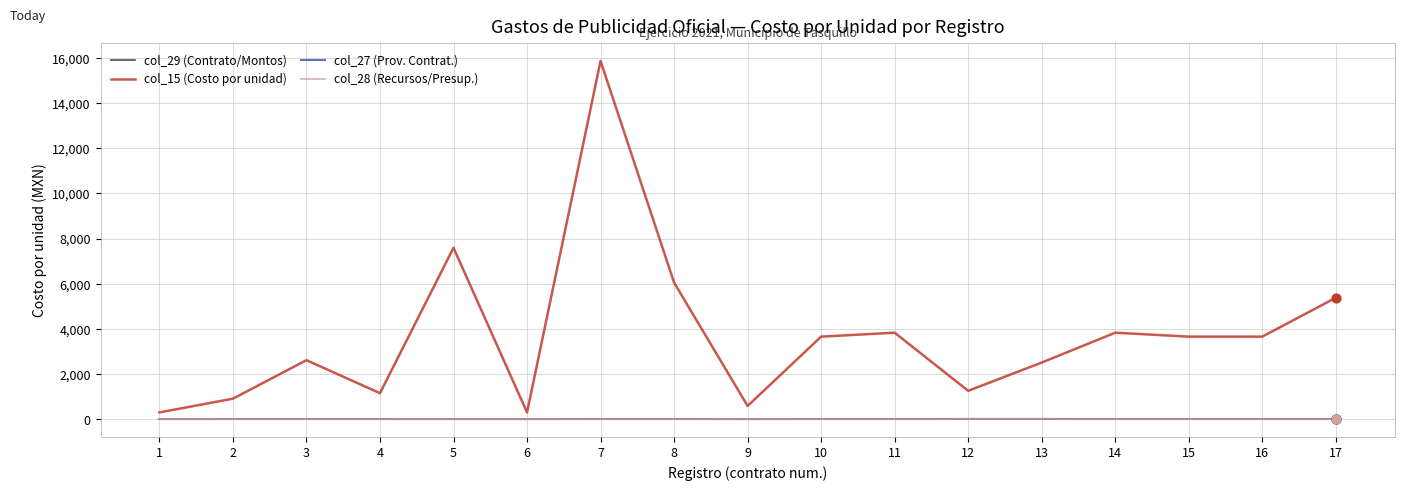

Does the chart have visible grid lines?

Yes